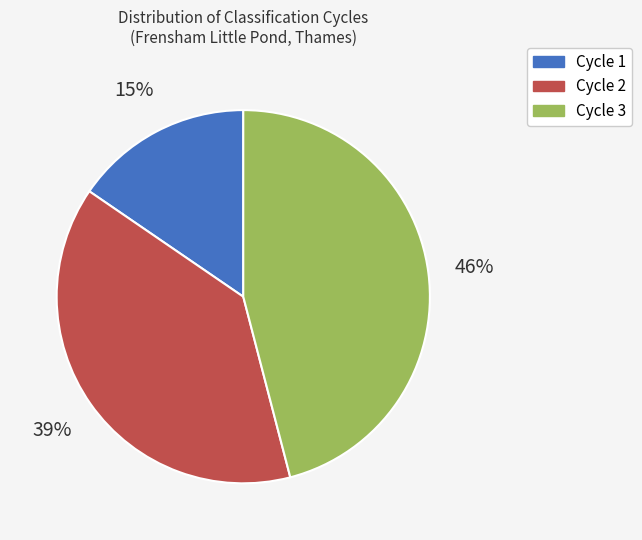

The Cycle 3 slice represents 60% of the pie. True or false?

False